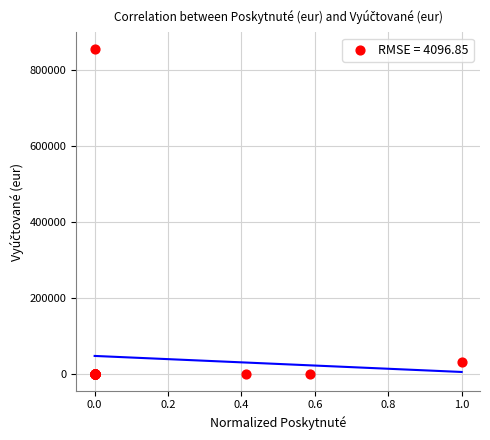

What Y value in the scatter plot is closest to 427725?

33560.0